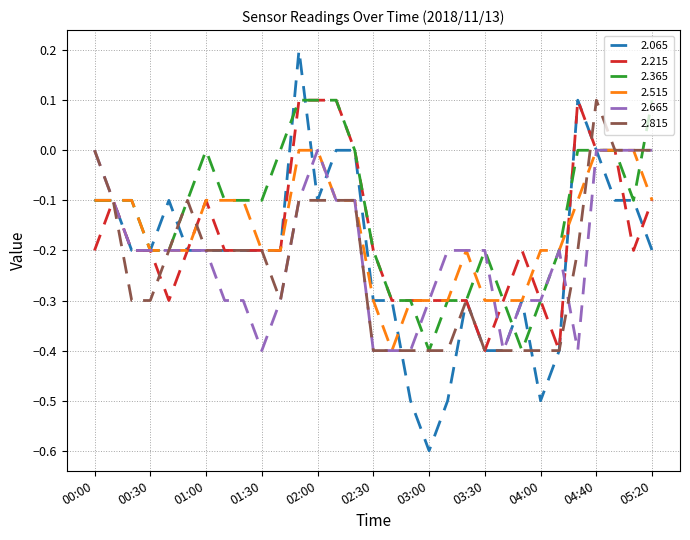

What is the minimum value shown in the chart?

-0.6